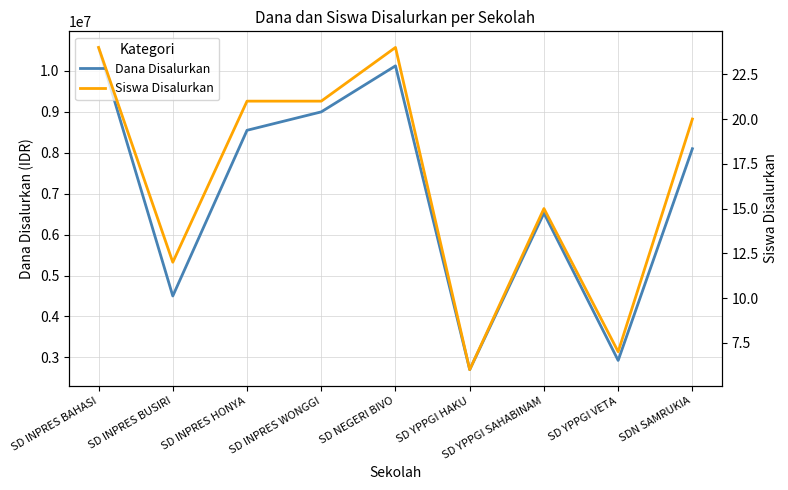

What is the approximate value of Siswa Disalurkan at SD YPPGI VETA, to the nearest 5?

5